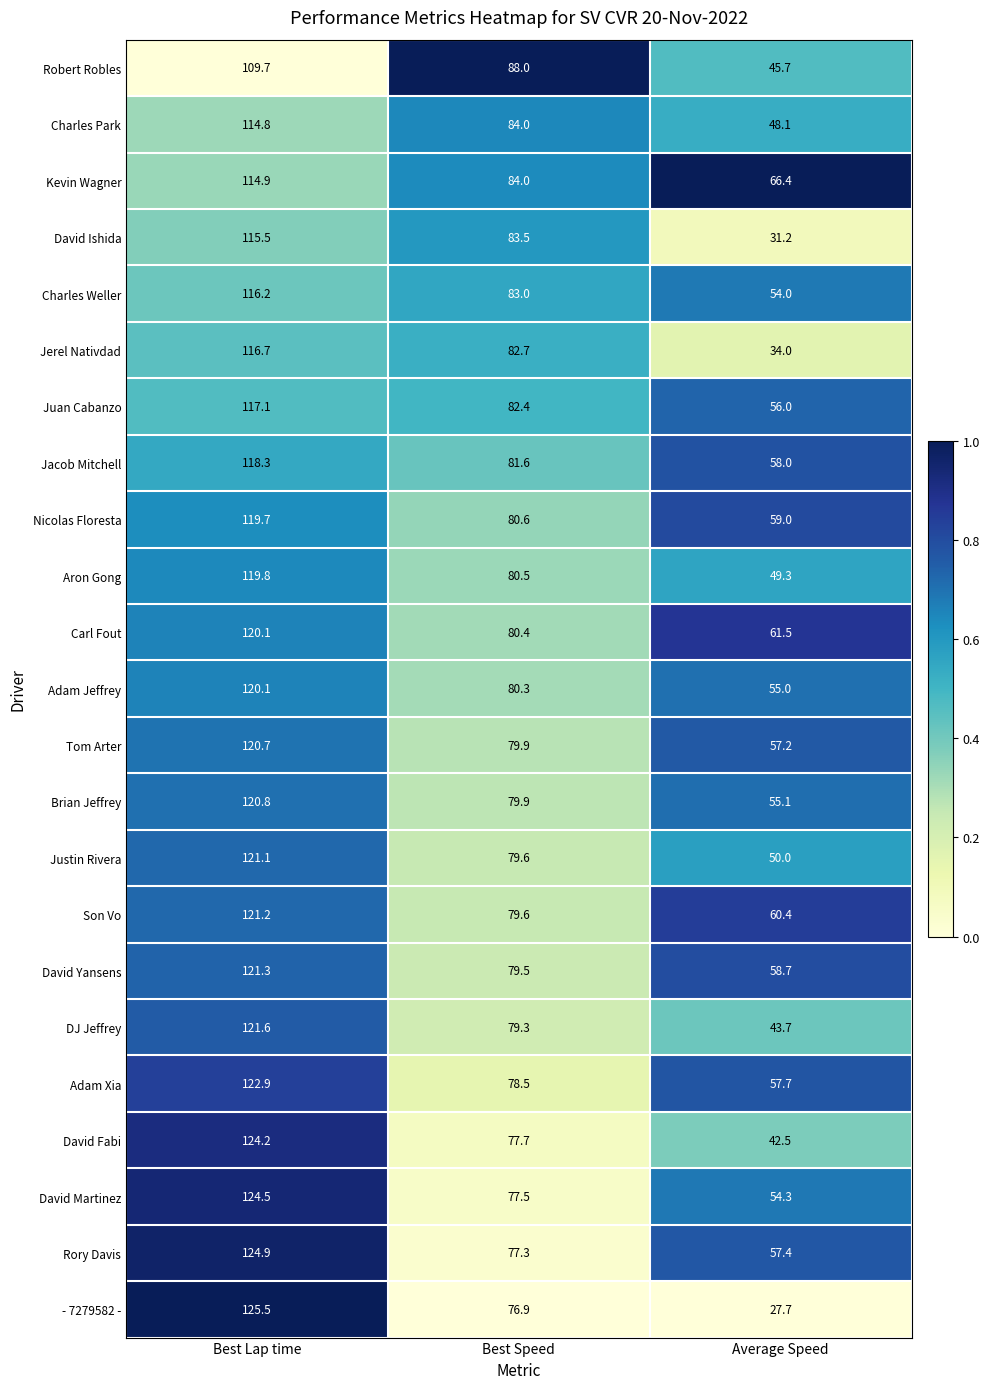

List the labels in order of Adam Jeffrey value, smallest first.

Average Speed, Best Speed, Best Lap time